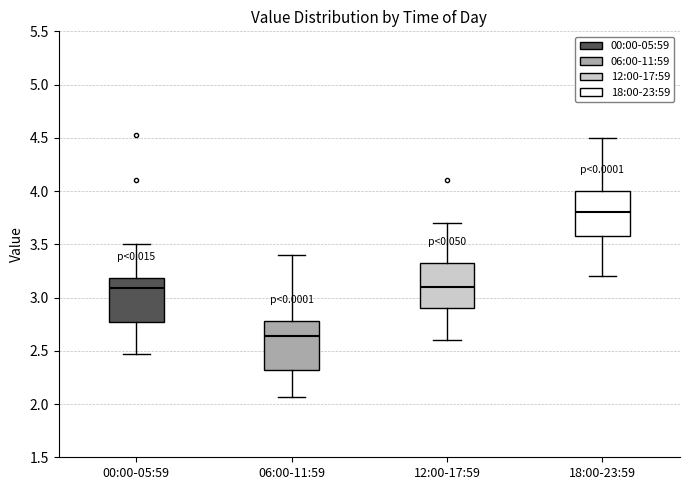

Where is the upper edge of the box for 18:00-23:59 on the y-axis? The values are not printed on the chart, so give them approximately, as read against the axis.

4.00